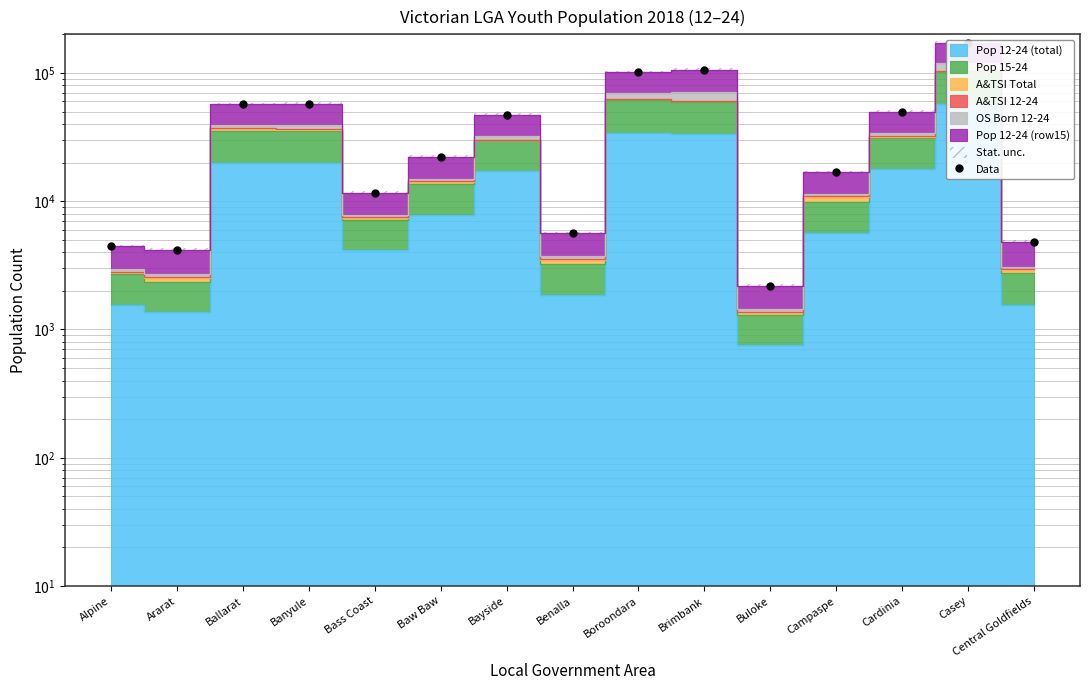

How many points are lower than both their immediate neighbors (excluding endpoints)?

4